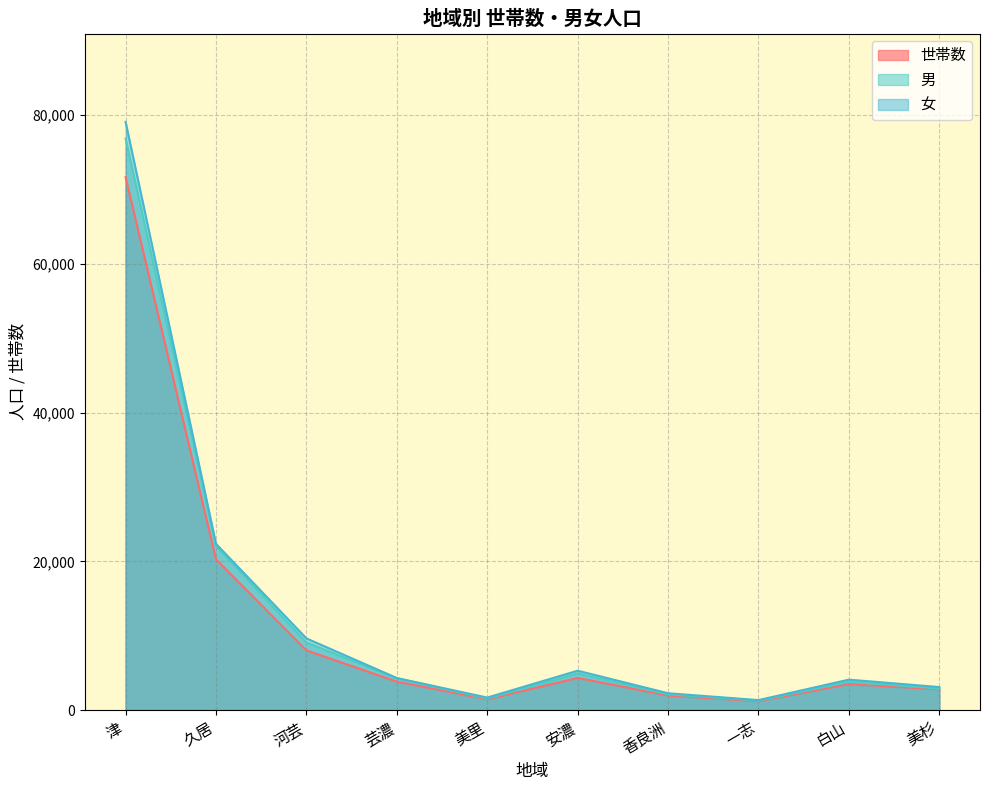

Which series has the largest total across all categories?

男